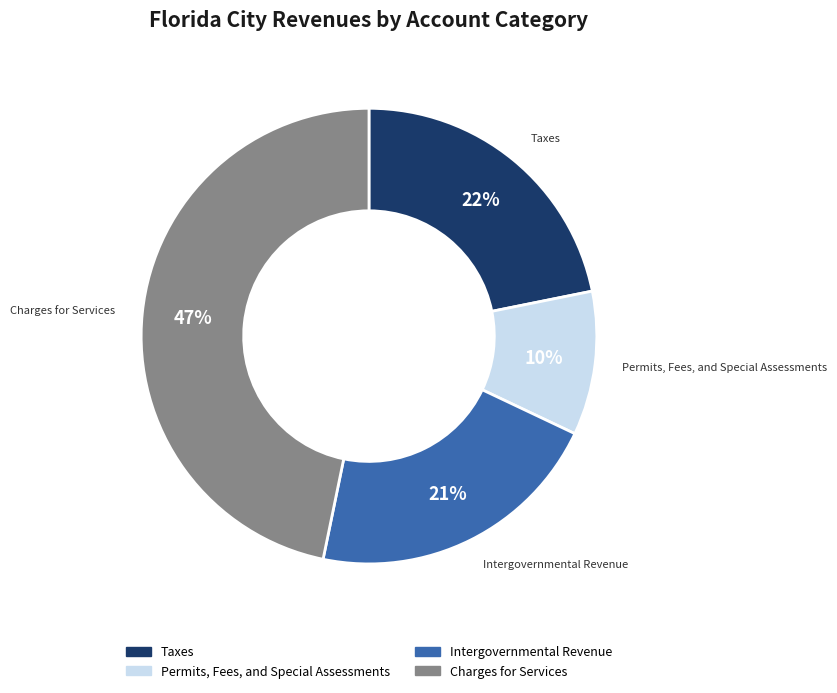

Rank the categories by value from lowest to highest.

Permits, Fees, and Special Assessments, Intergovernmental Revenue, Taxes, Charges for Services